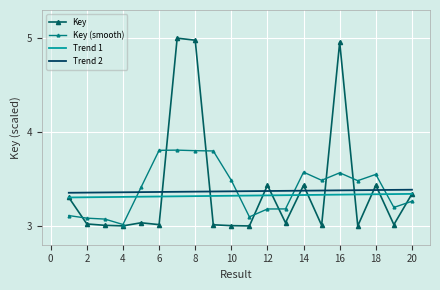

Which series has the widest spread of values?

Key